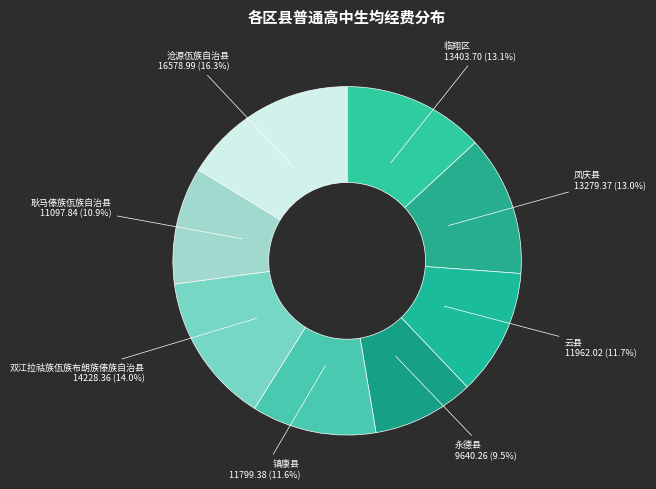

How many slices are in this pie chart?

8